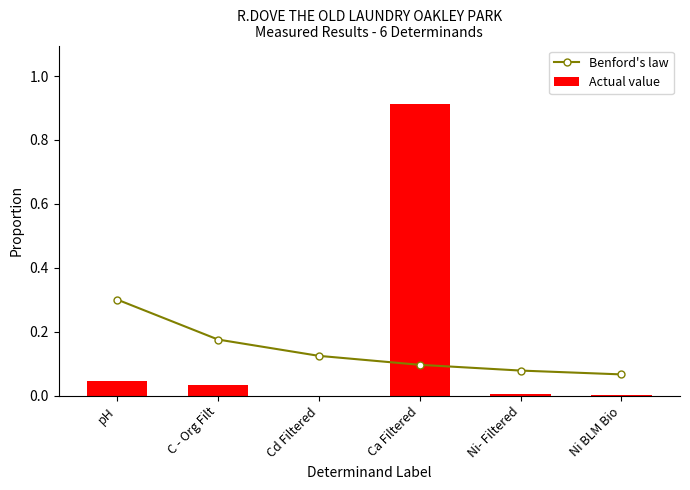

Between Cd Filtered and Ni BLM Bio, which is larger?

Cd Filtered